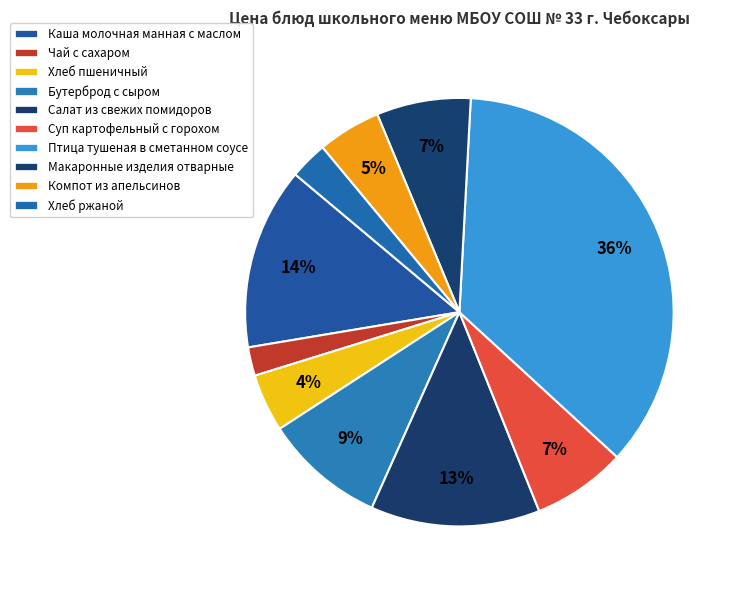

Do Птица тушеная в сметанном соусе and Компот из апельсинов together represent more than half of the pie?

No